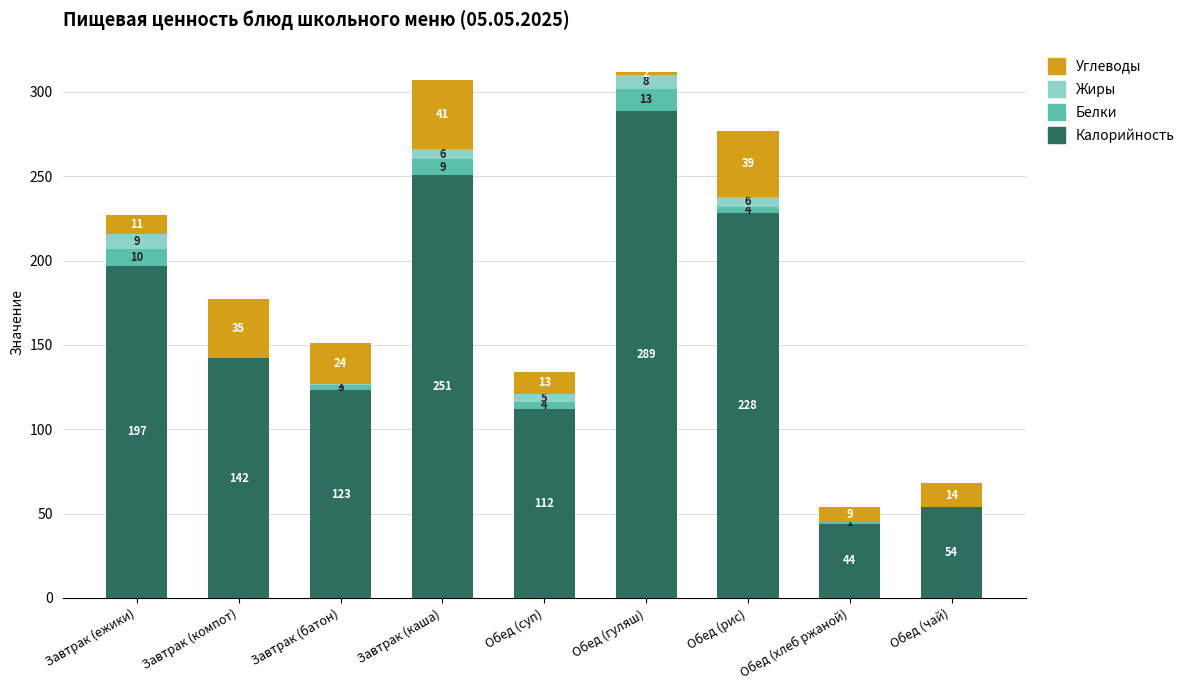

What is the total value across all series at Завтрак (ежики)?

227